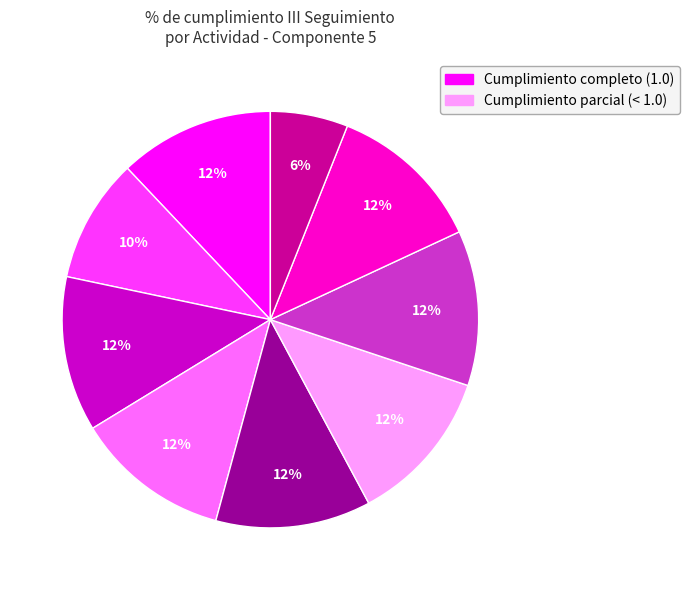

To the nearest percent, what is the average slice percentage?

11%